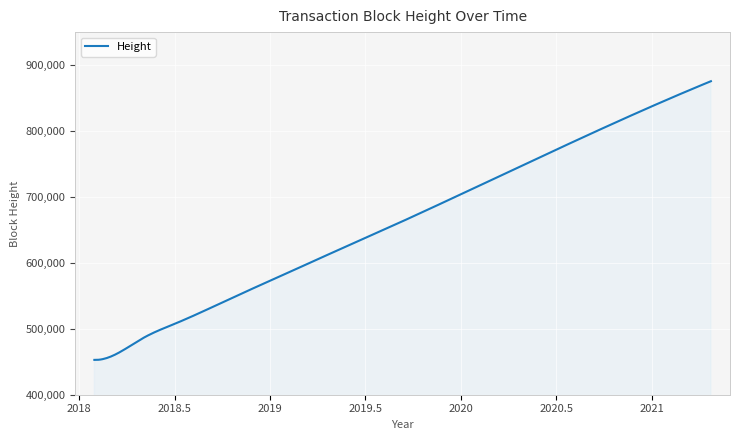

What is the sum of all values?

199285559.6